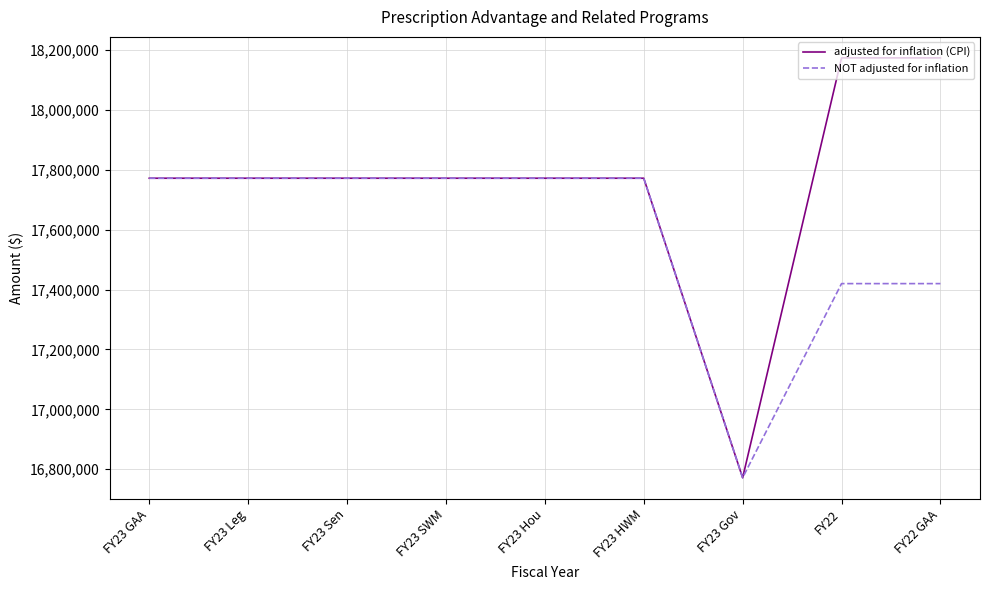

Which series has the largest range (max minus min)?

adjusted for inflation (CPI)